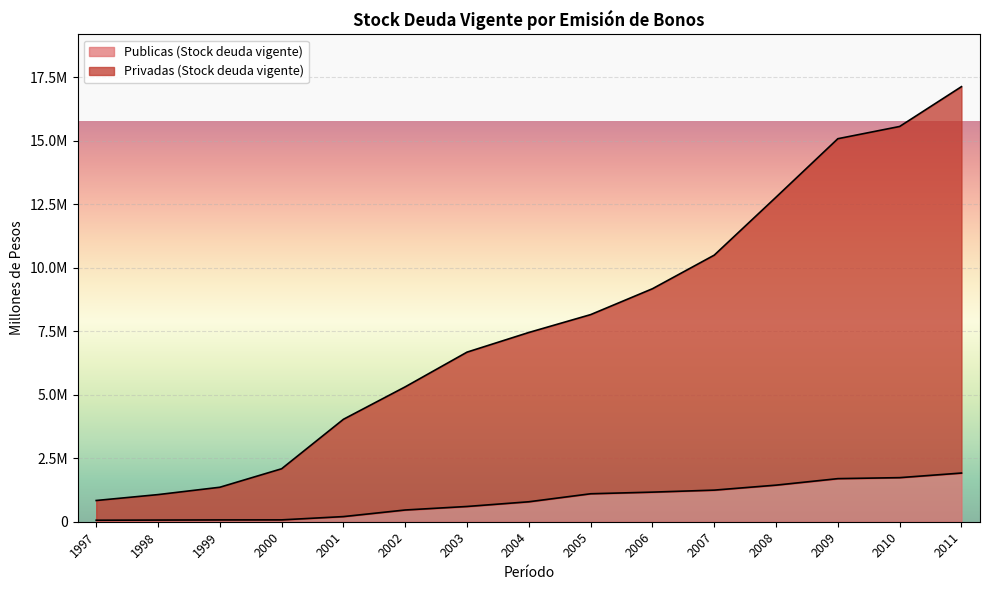

Reading left to right, transcribe all the data shown in this chart.

Privadas (Stock deuda vigente): 836302	1068617	1358137	2086184	4034709	5313449	6680000	7454348	8157854	9176937	10500489	12783796	15086162	15568101	17136524
Publicas (Stock deuda vigente): 58746	65465	71386	73333	202626	462545	601072	786277	1101562	1166101	1245141	1441439	1697374	1736335	1917697